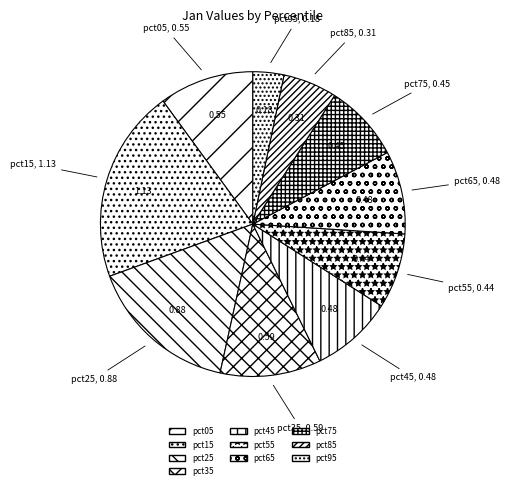

Do pct75 and pct55 together represent more than half of the pie?

No